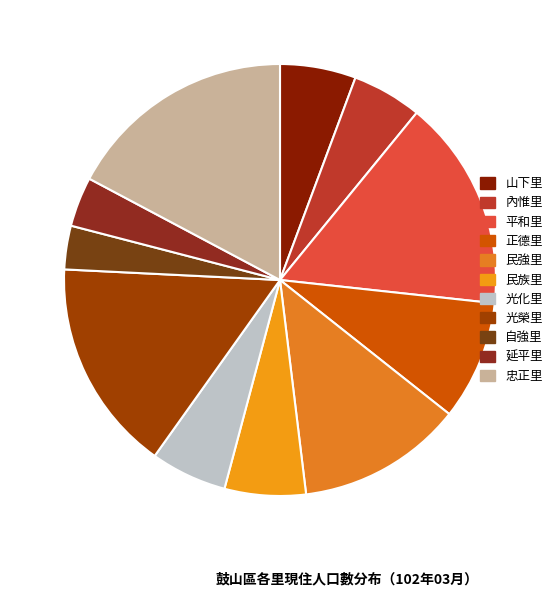

Rank the categories by value from lowest to highest.

自強里, 延平里, 內惟里, 山下里, 光化里, 民族里, 正德里, 民強里, 平和里, 光榮里, 忠正里